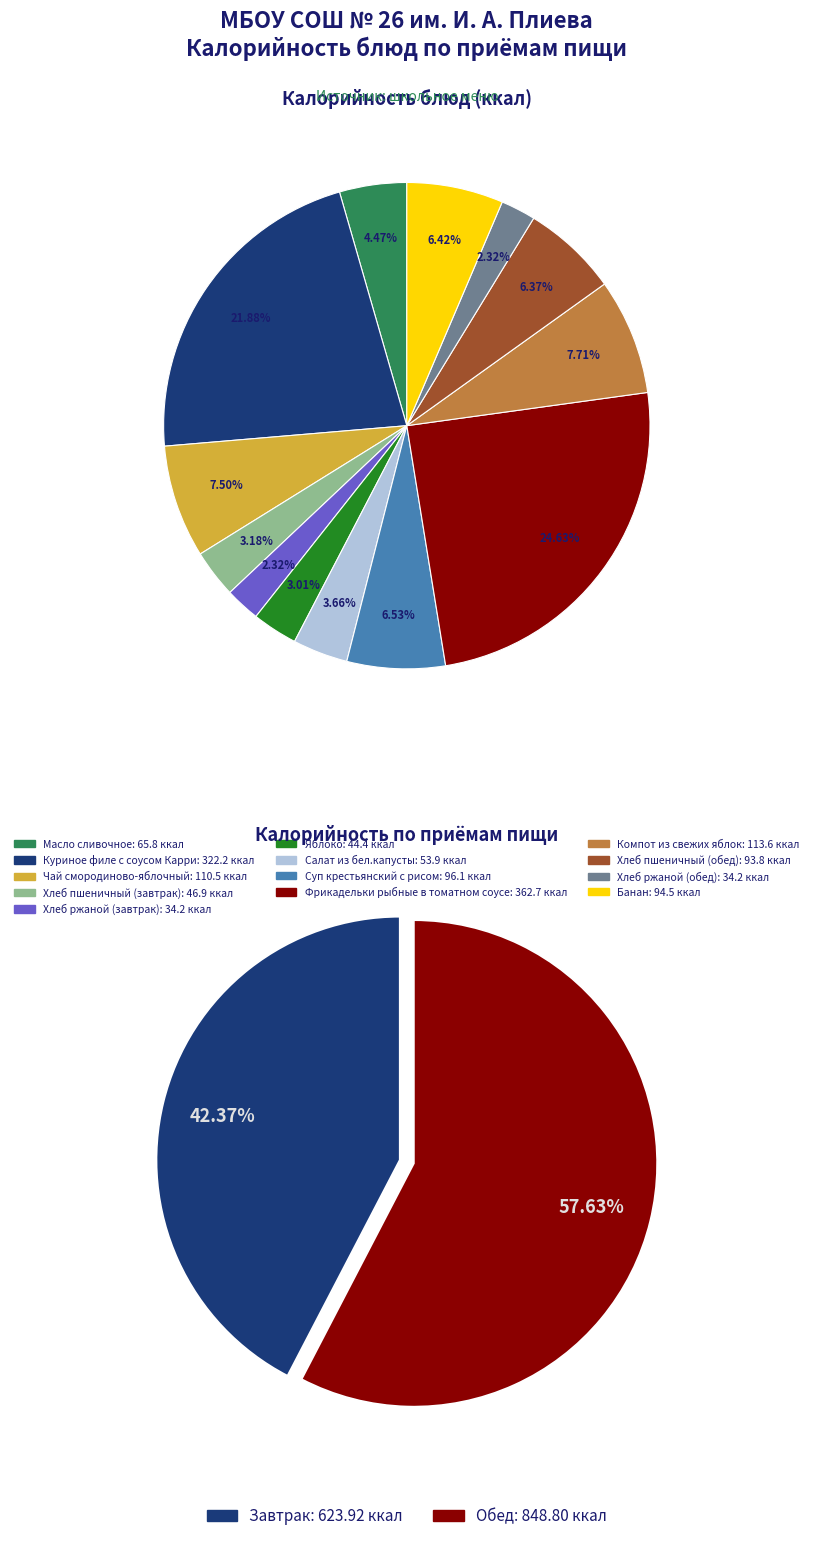

Is Банан the majority of the pie?

No